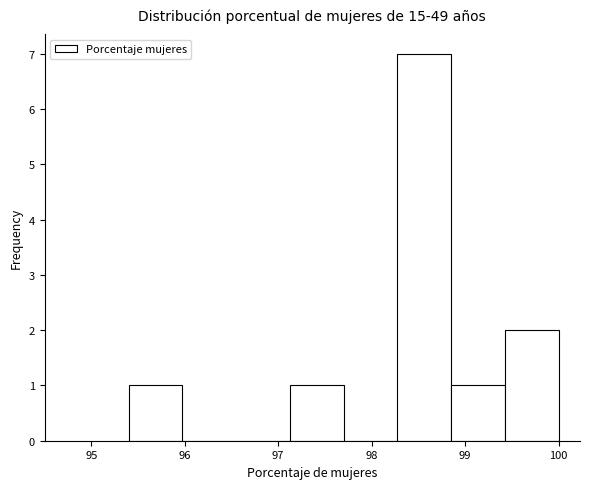

How tall is the bar that spans 97.1 to 97.7 on the x-axis? Neither the bar edges nor the heights are printed on the chart, so give them approximately, as read against the axes.

1